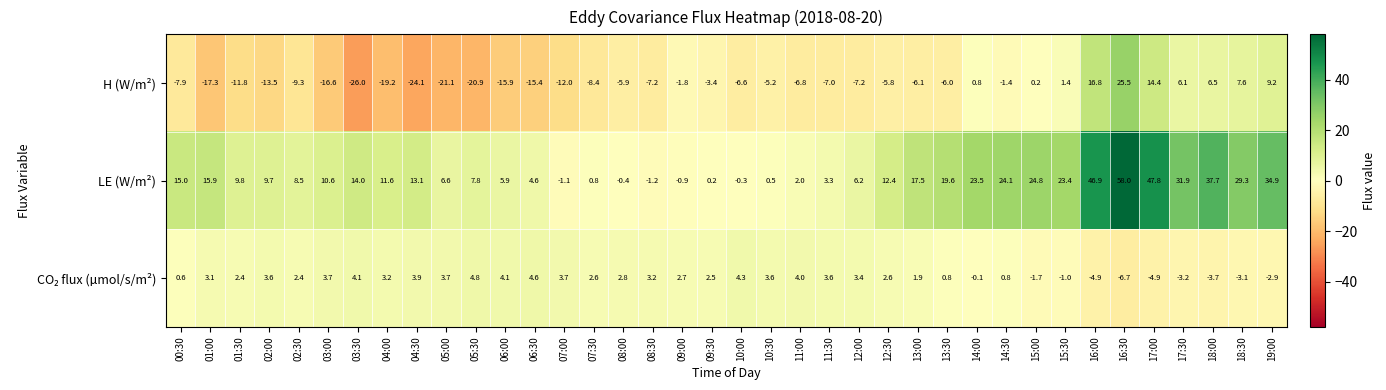

How many values in the H (W/m²) series are below -6?

21